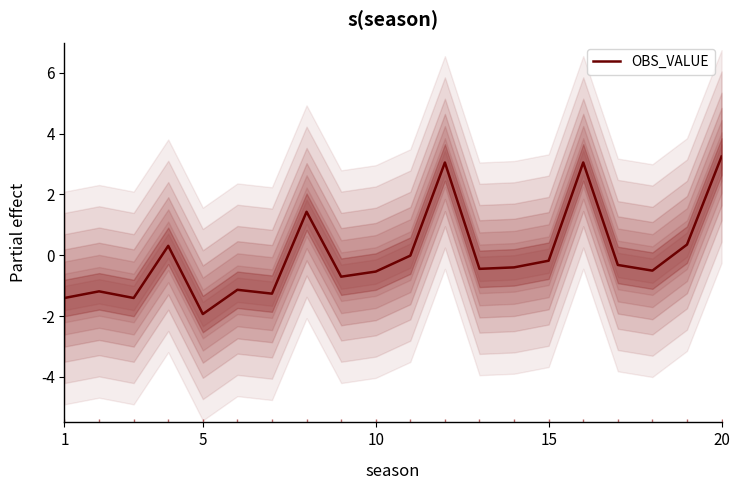

Count the number of values greater than 0.

6